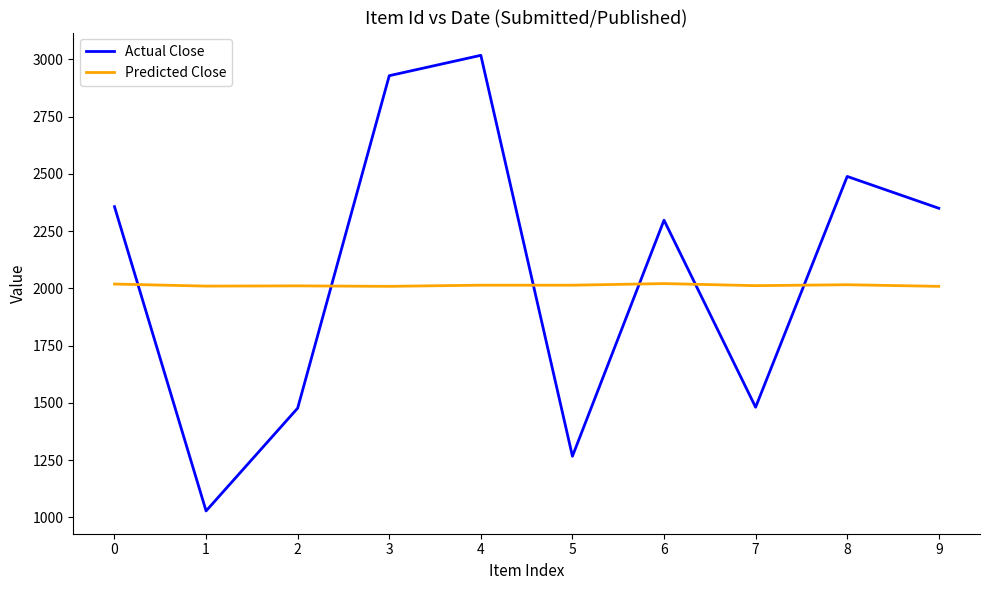

Rank the series by their maximum value, from lowest to highest.

Predicted Close, Actual Close